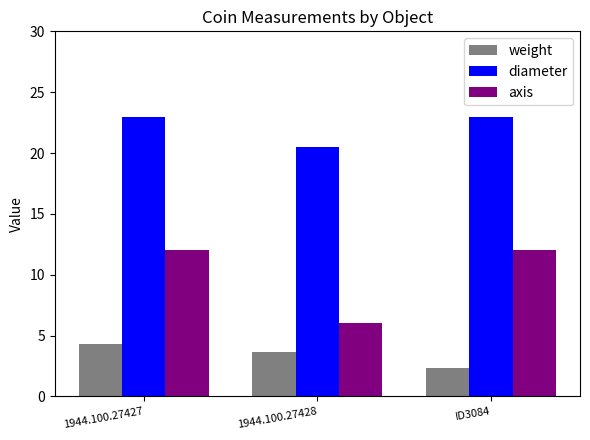

What is the average value of the diameter series?

22.2